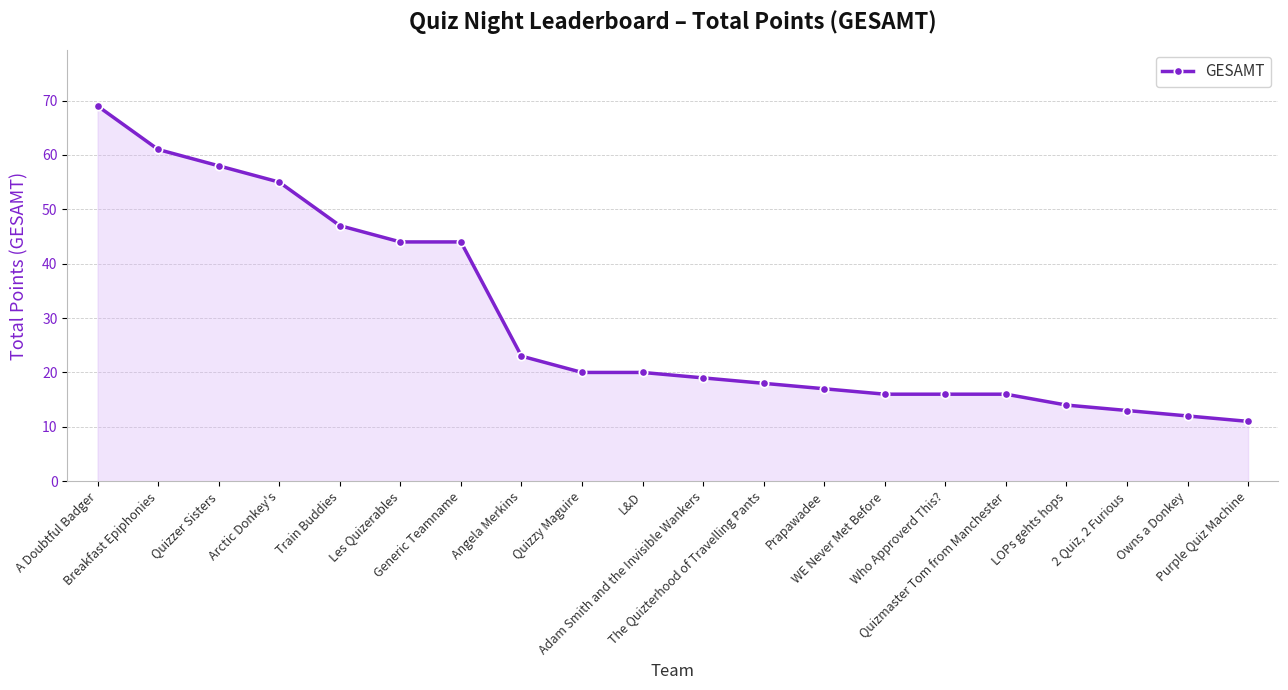

How many distinct data groups are displayed?

1